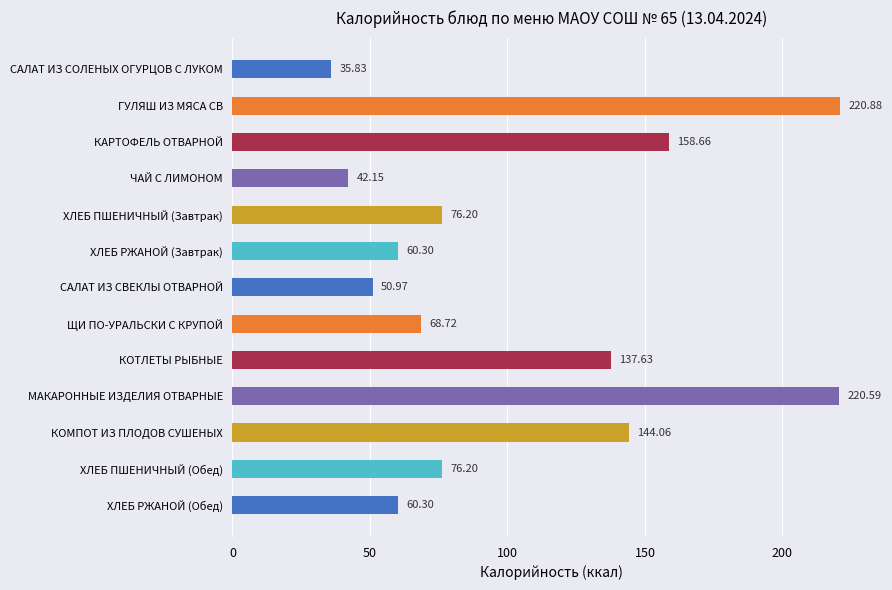

What is the sum of the values at ЩИ ПО-УРАЛЬСКИ С КРУПОЙ and ХЛЕБ РЖАНОЙ (Обед)?

129.0